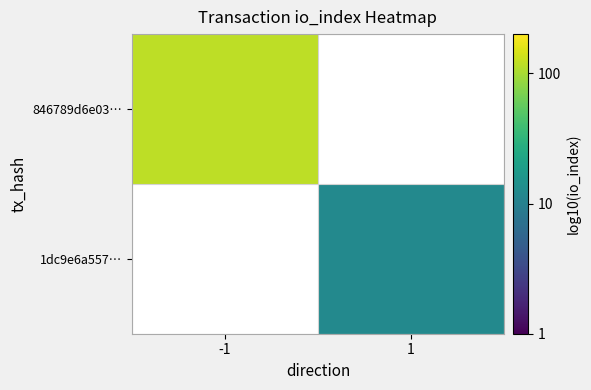

How many positive values does the 846789d6e03… series have?

1